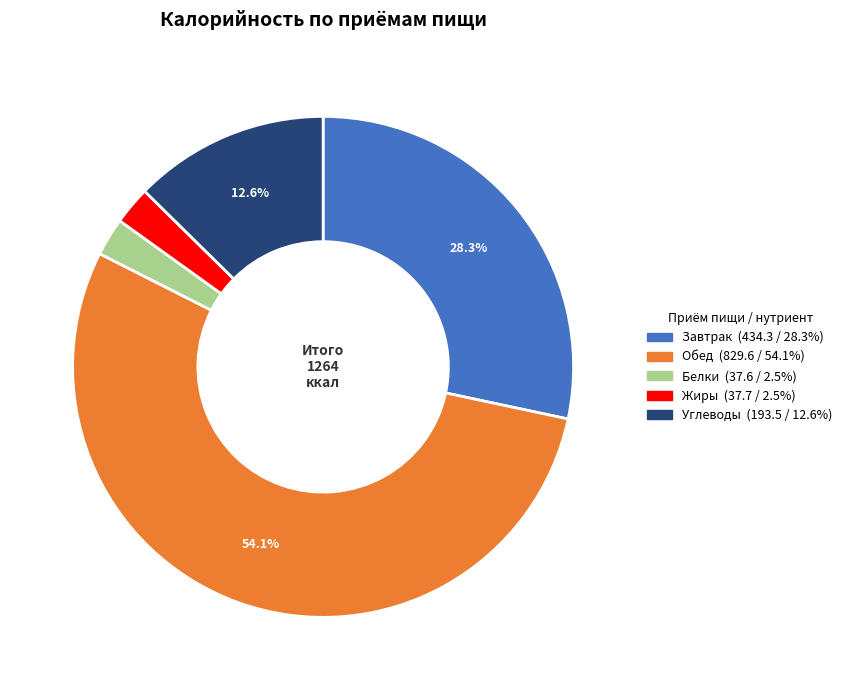

Is there a majority slice in this chart?

Yes